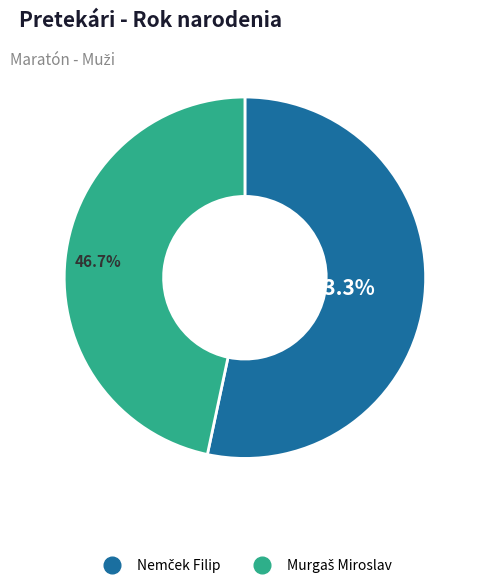

Is there a majority slice in this chart?

Yes